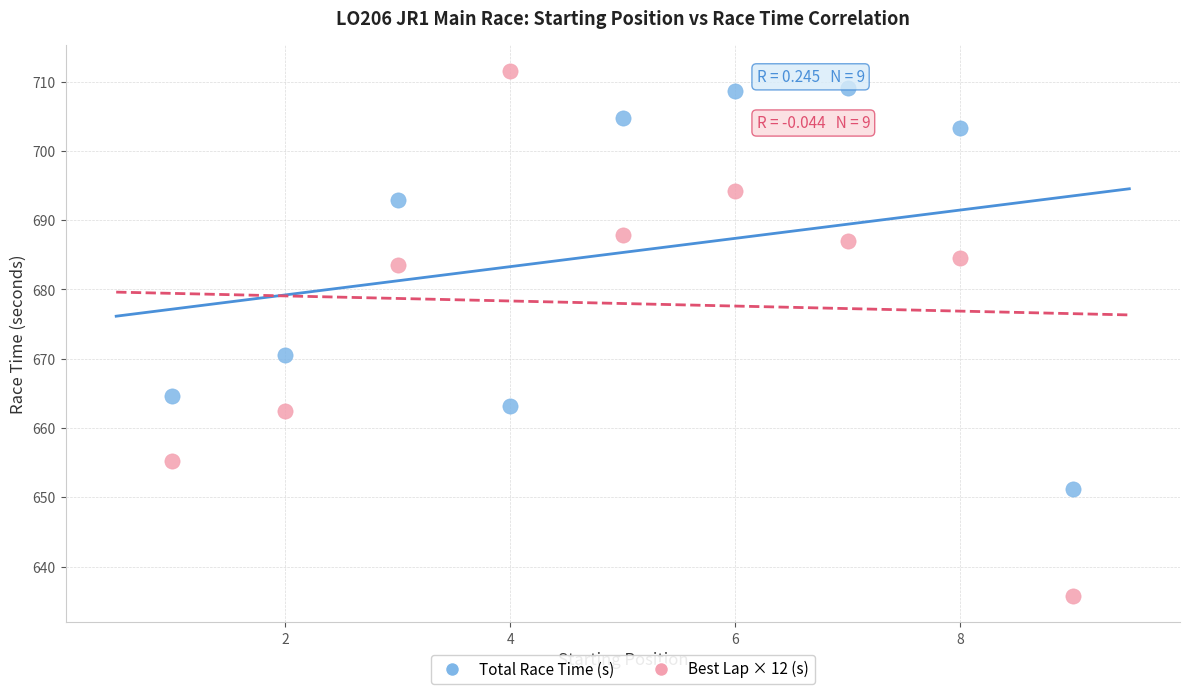

Which series has the widest spread of Y values?

Best Lap × 12 (s)